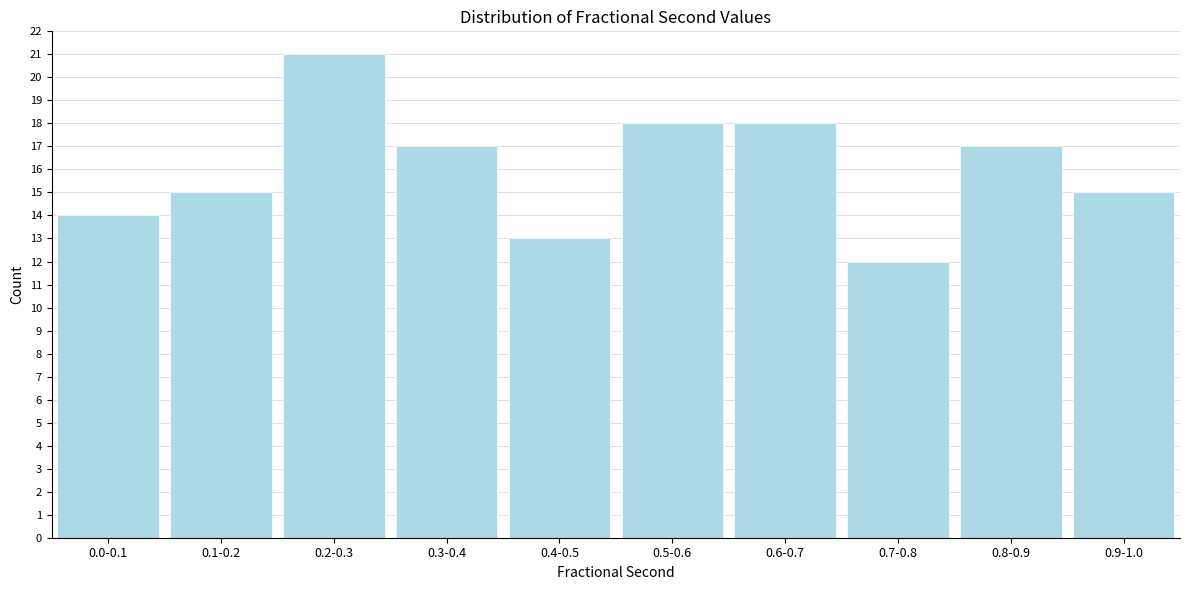

Reading left to right, transcribe all the data shown in this chart.

14	15	21	17	13	18	18	12	17	15